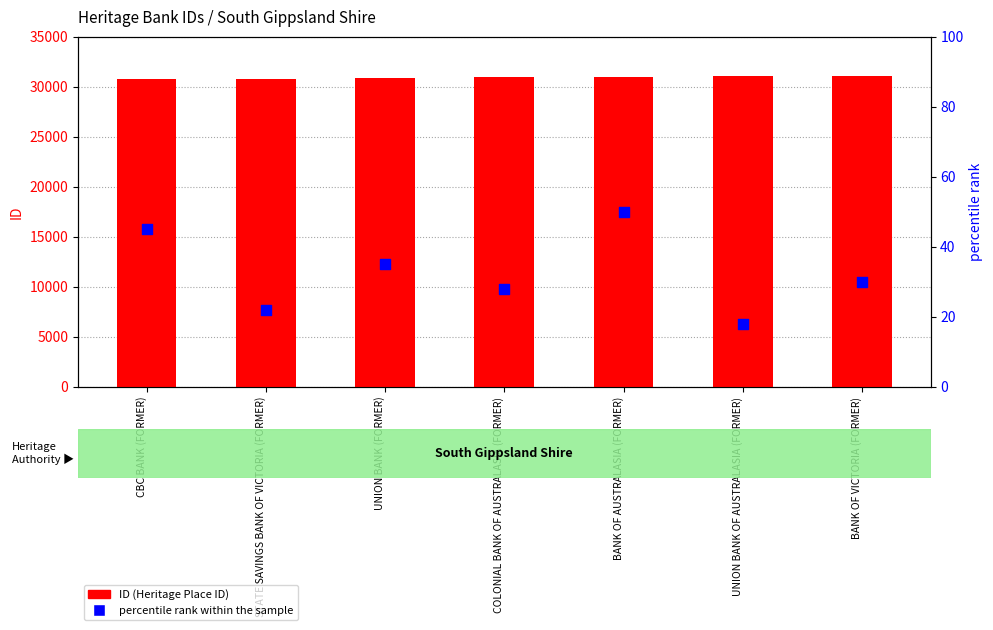

Which series contains the lowest Y value?

percentile rank within the sample